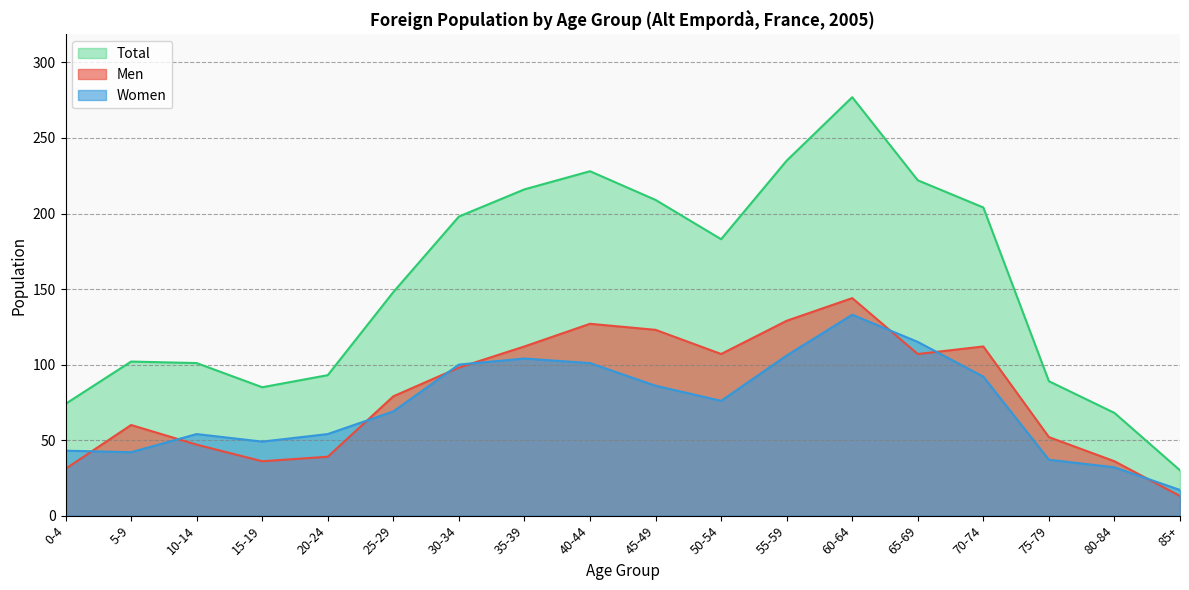

What is the total value across all series at 80-84?

136